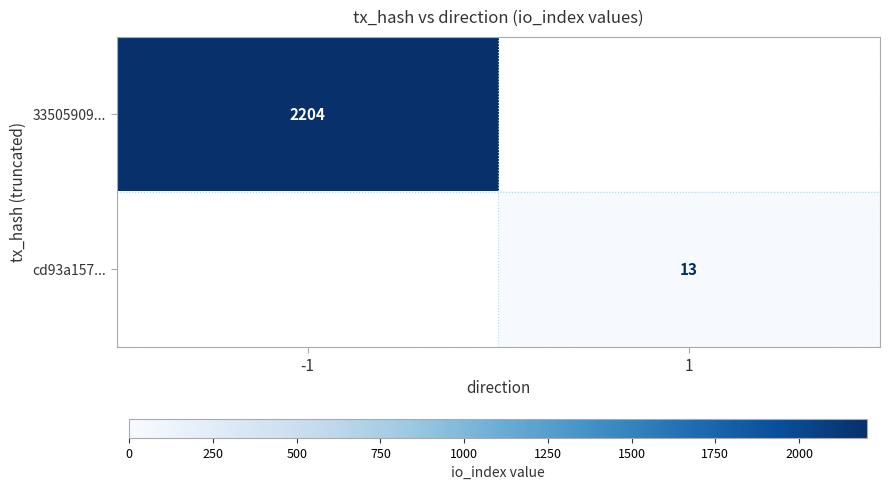

Is the value of 33505909... at -1 greater than the value of cd93a157... at 1?

Yes